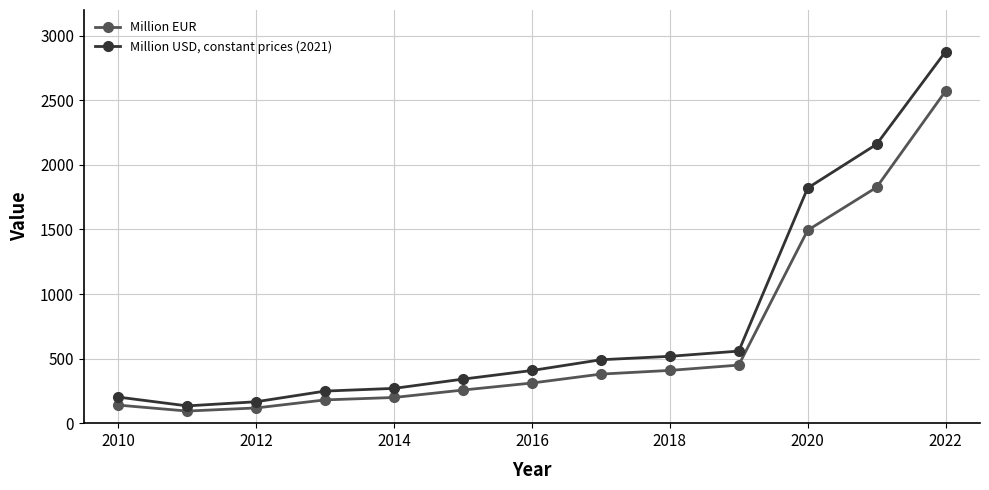

What is the difference between the second highest and second lowest values in the Million USD, constant prices (2021) series?

1994.1